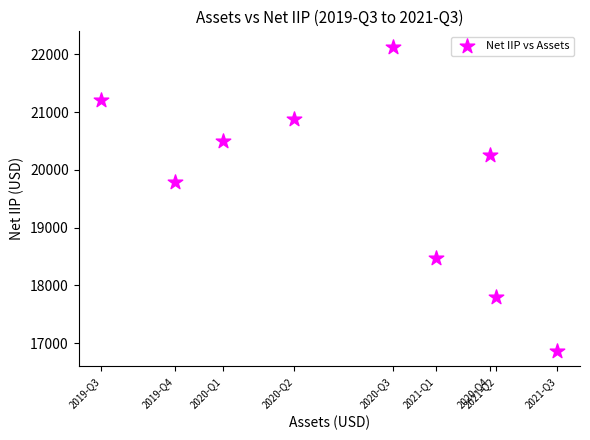

What Y value in the scatter plot is closest to 19498?

19790.4